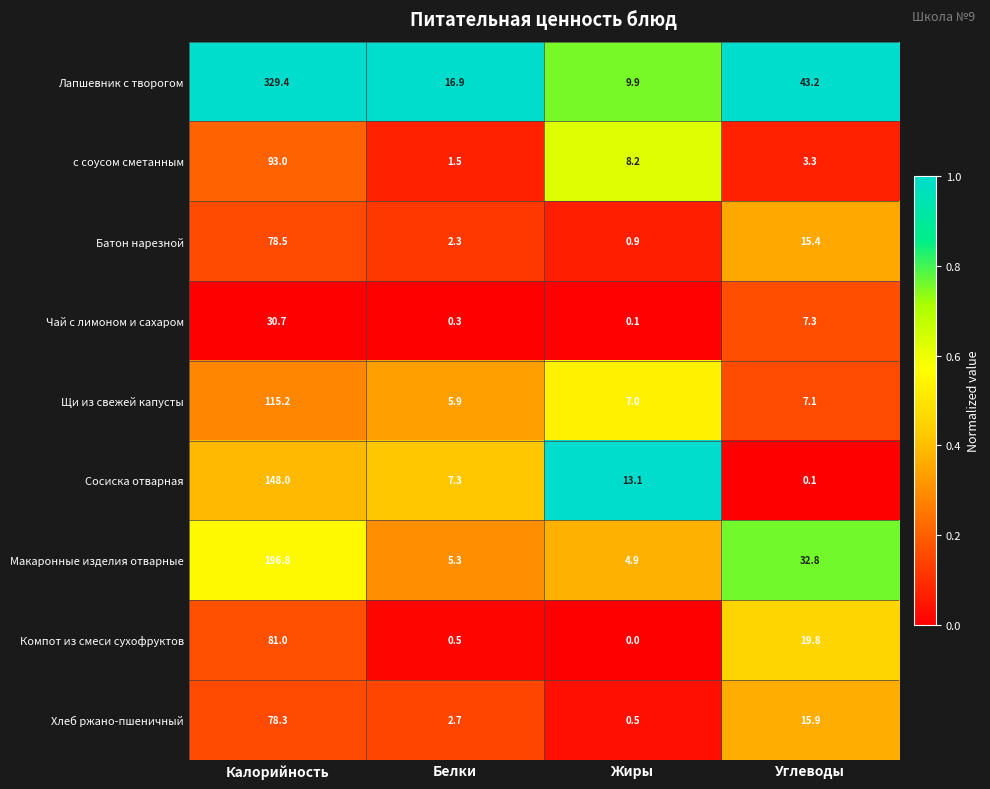

What is the difference between the Хлеб ржано-пшеничный values at Углеводы and Белки?

13.2